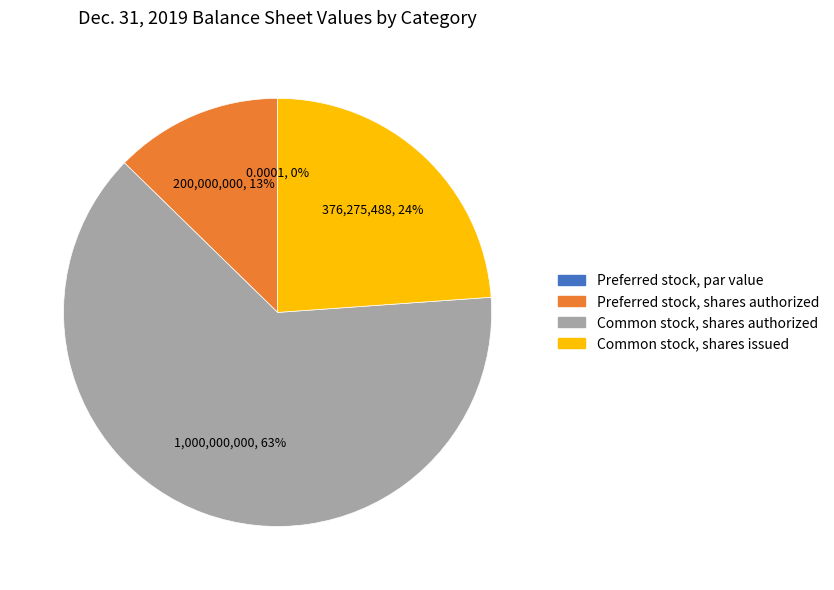

Which slice is the smallest?

Preferred stock, par value